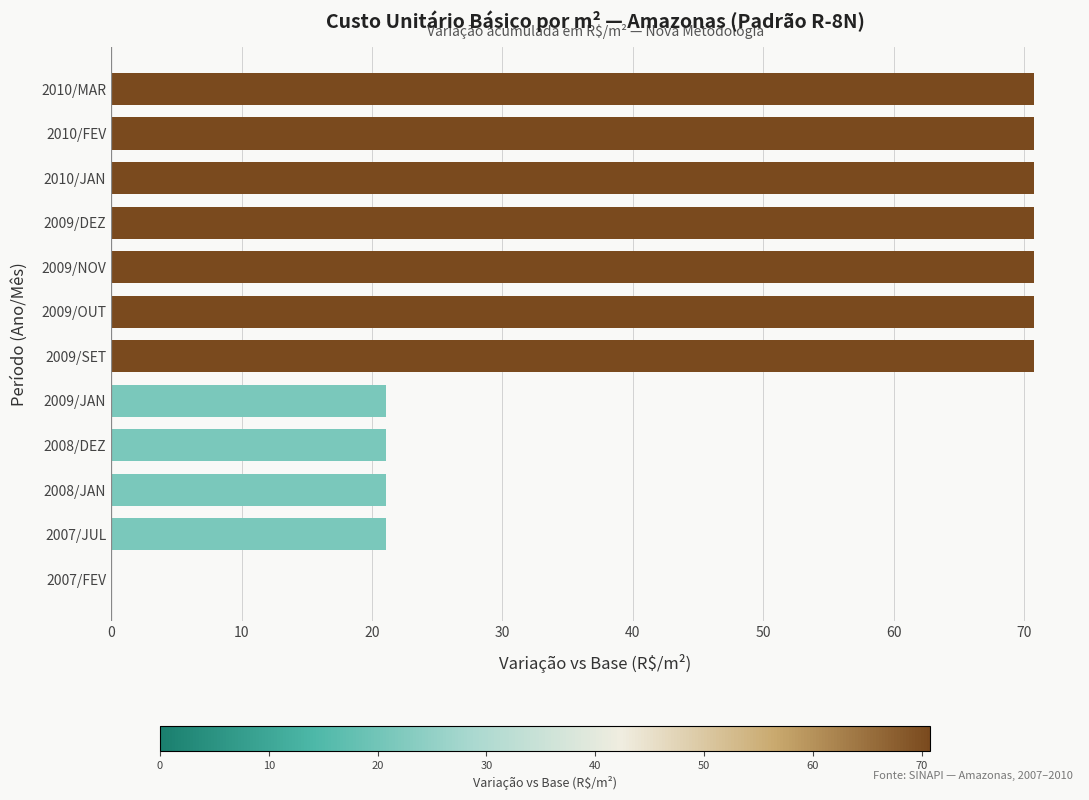

What is the sum of all values?

579.6